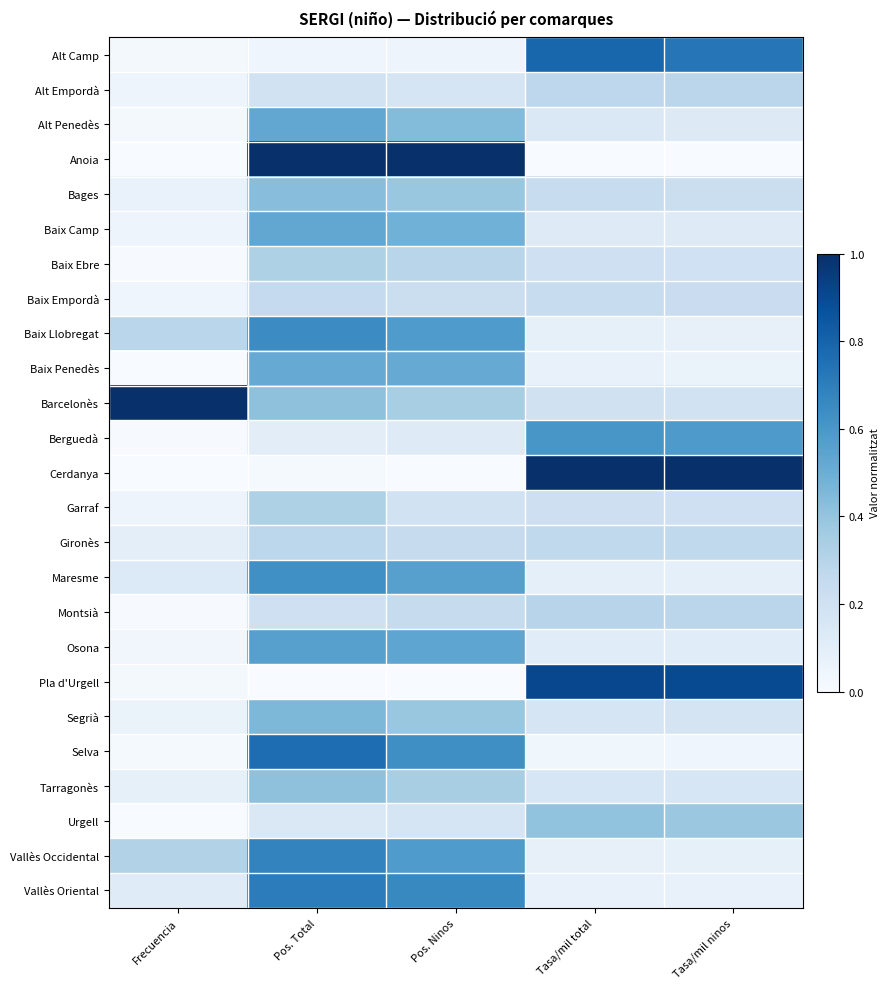

Which has a higher value, Pos. Total or Frecuencia?

Pos. Total